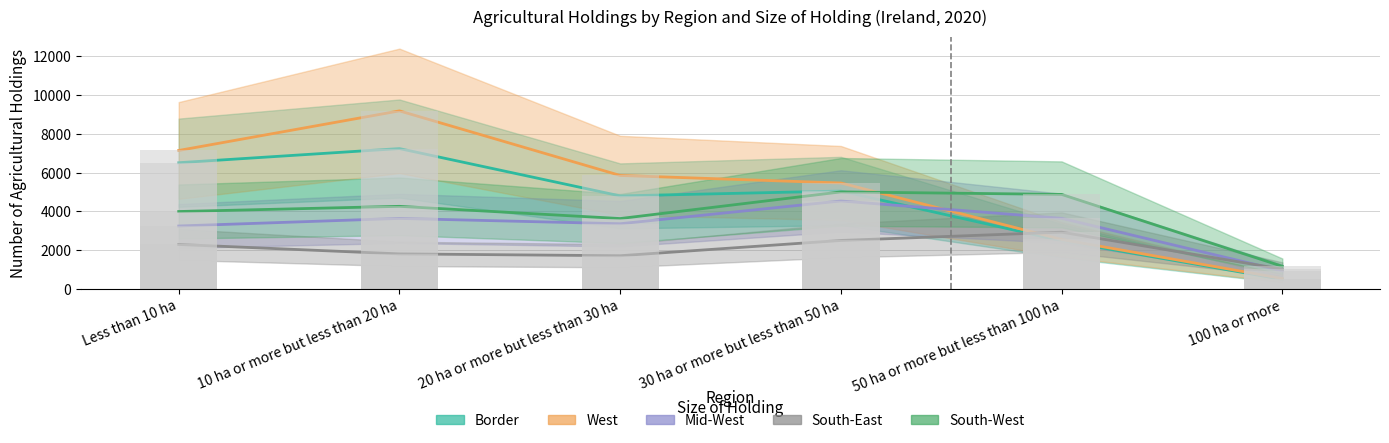

How many values in the South-East series exceed 2288?

2